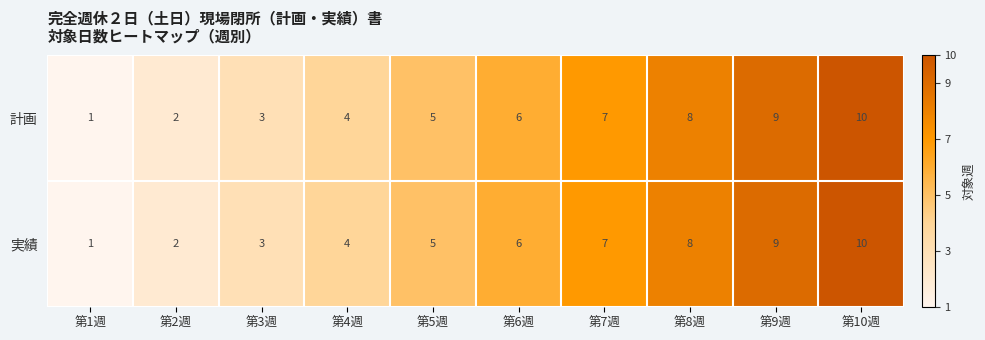

Is it true that 計画 equals 5 at 第5週?

True